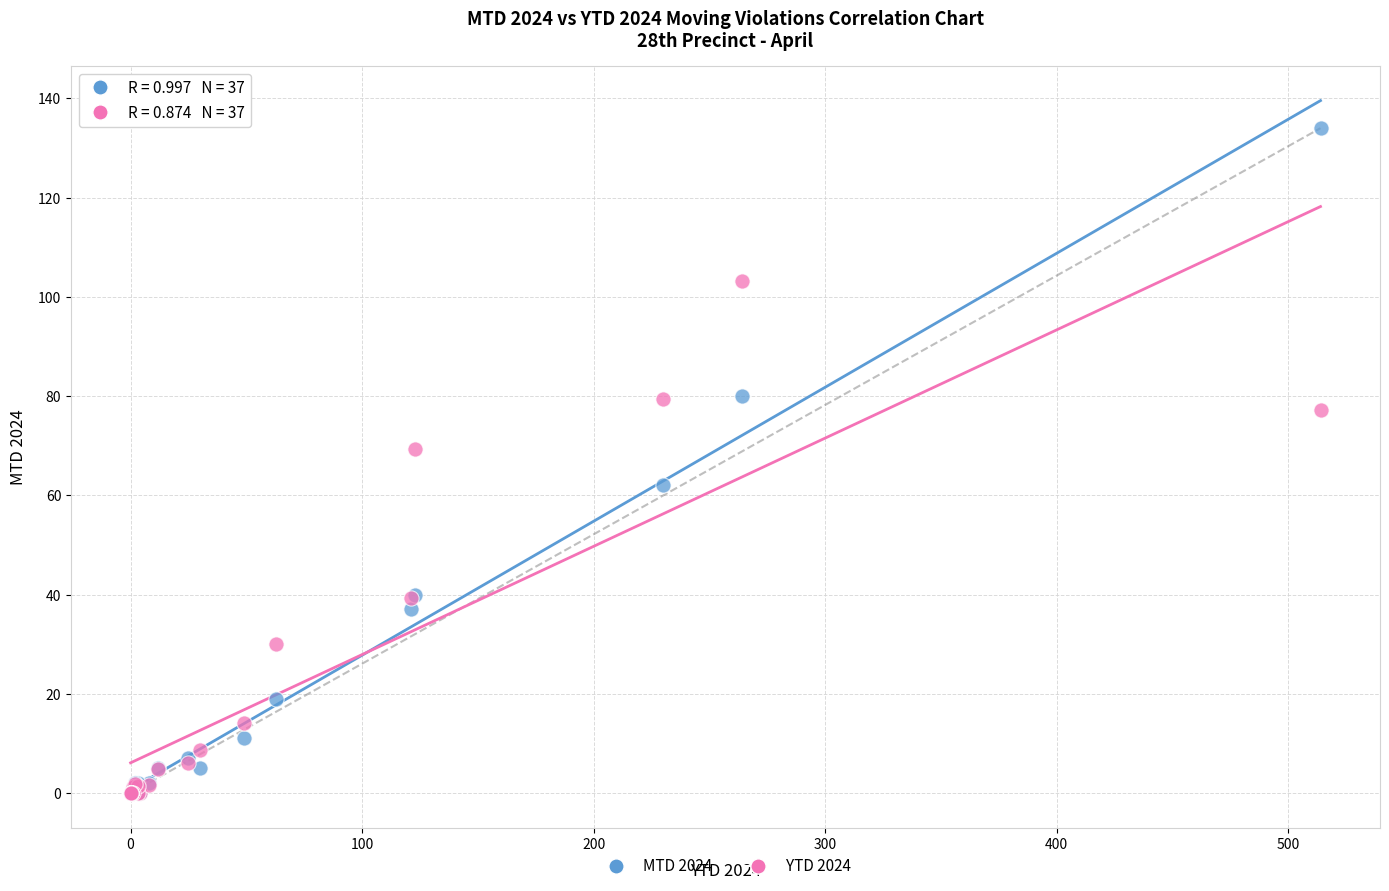

Across all series, what Y value is closest to 67?

69.3